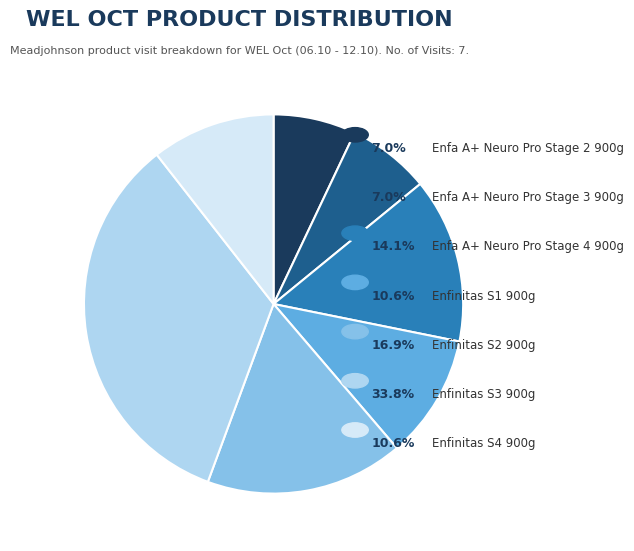

Does any single category account for the majority?

No